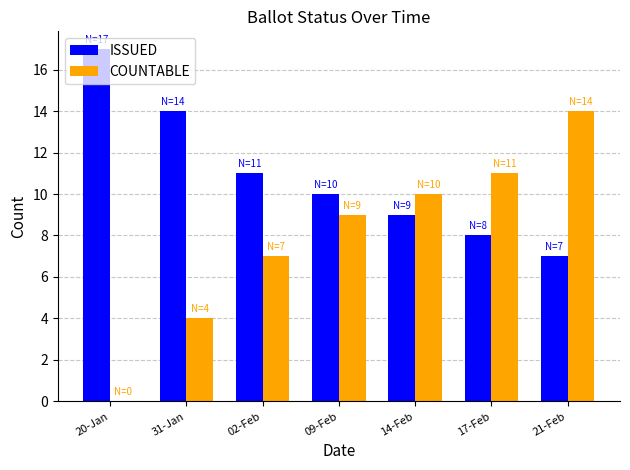

The COUNTABLE series shows 0 at 20-Jan. True or false?

True